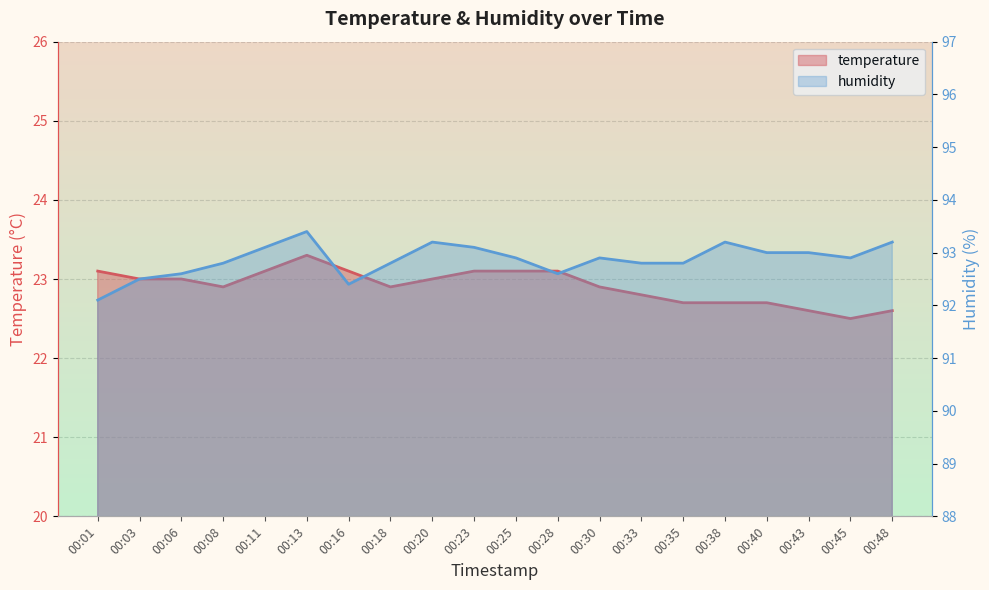

List the labels in order of humidity value, largest first.

00:13, 00:20, 00:38, 00:48, 00:11, 00:23, 00:40, 00:43, 00:25, 00:30, 00:45, 00:08, 00:18, 00:33, 00:35, 00:06, 00:28, 00:03, 00:16, 00:01